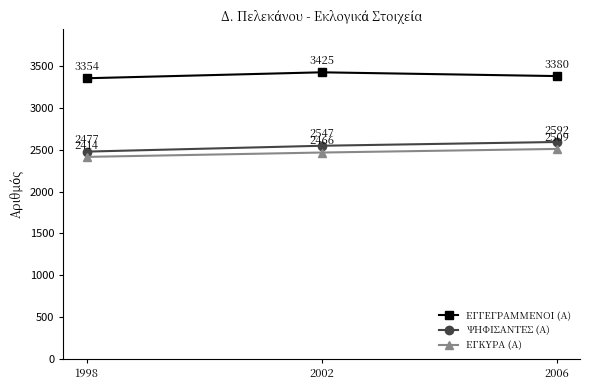

What is the maximum value shown in the chart?

3425